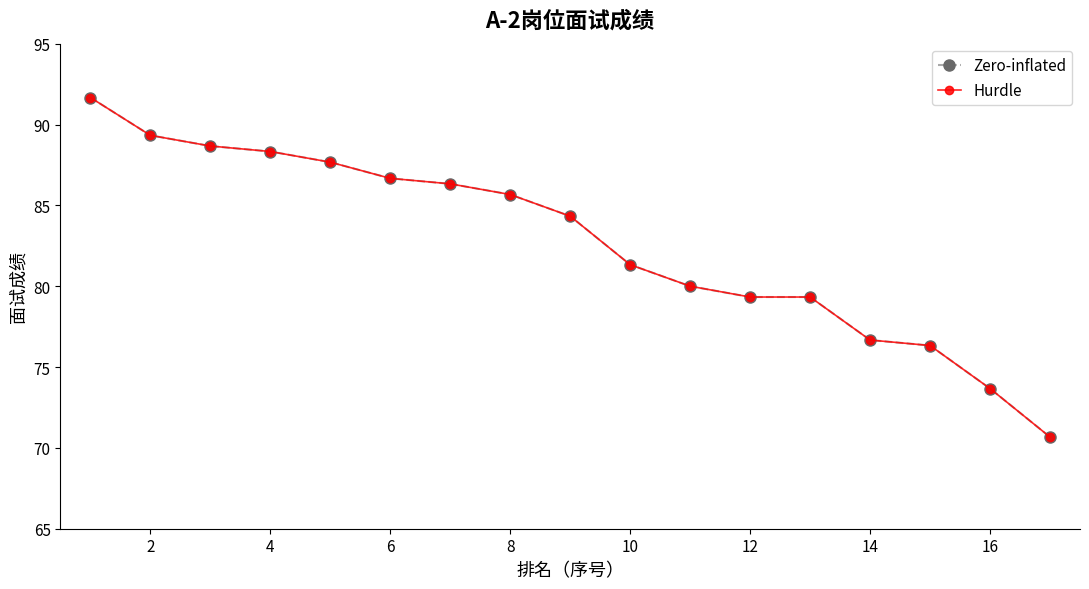

Is this an area chart (filled region under the line)?

No